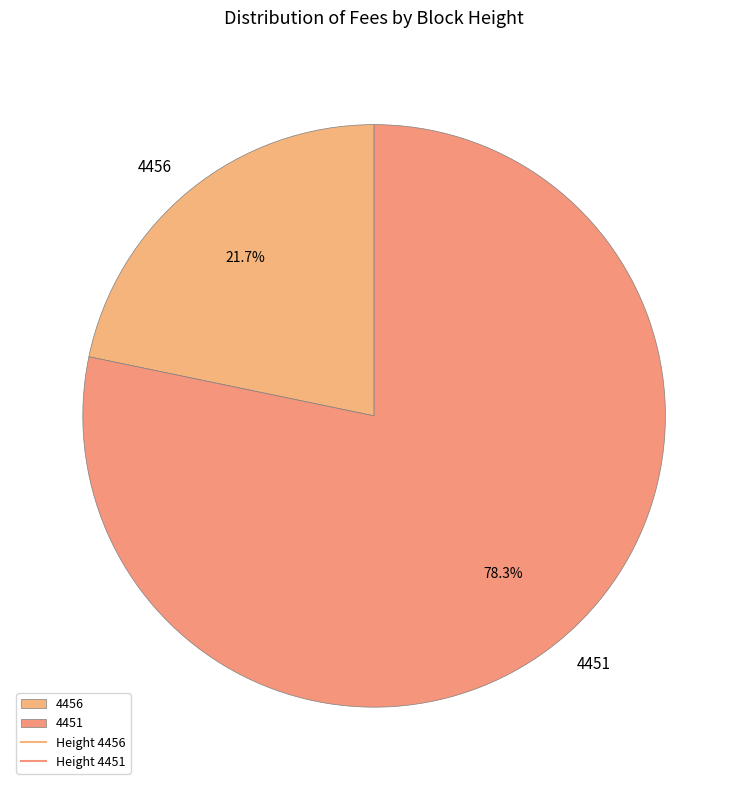

Which slice represents more than half of the pie?

4451